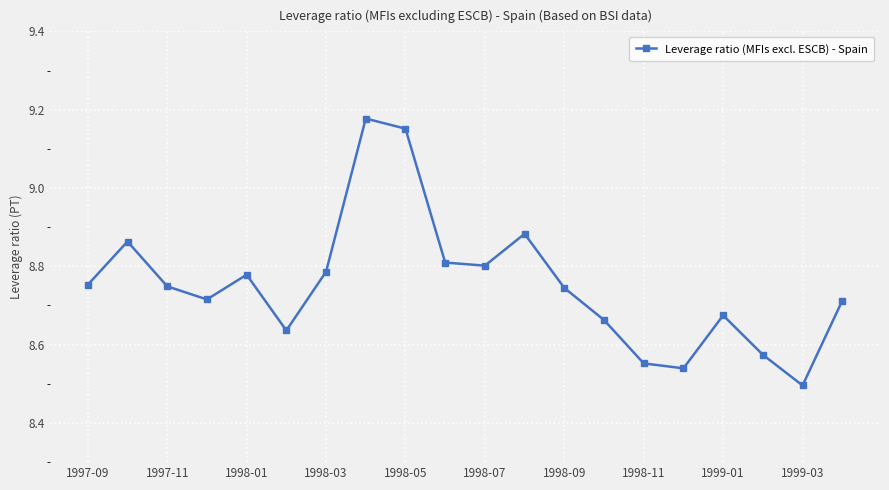

Does the chart have visible grid lines?

Yes